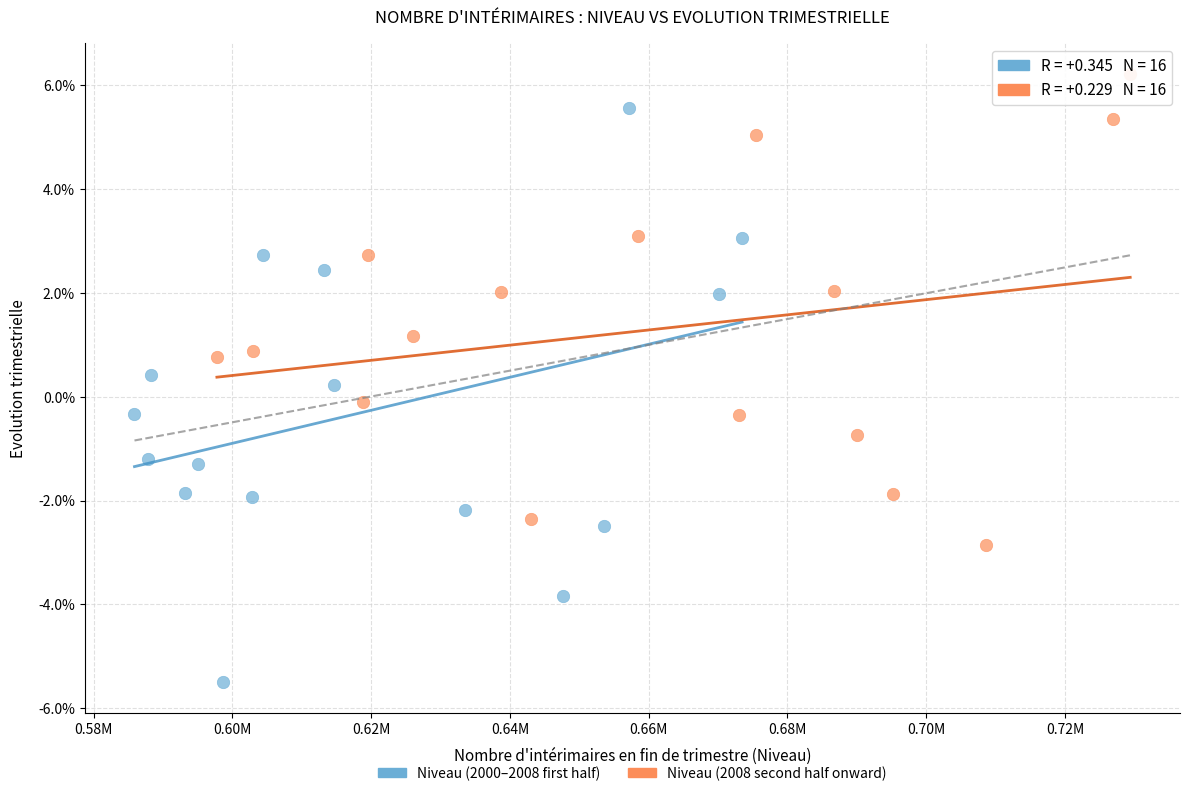

What are all the series names shown in the legend?

Niveau (2000–2008 first half), Niveau (2008 second half onward)